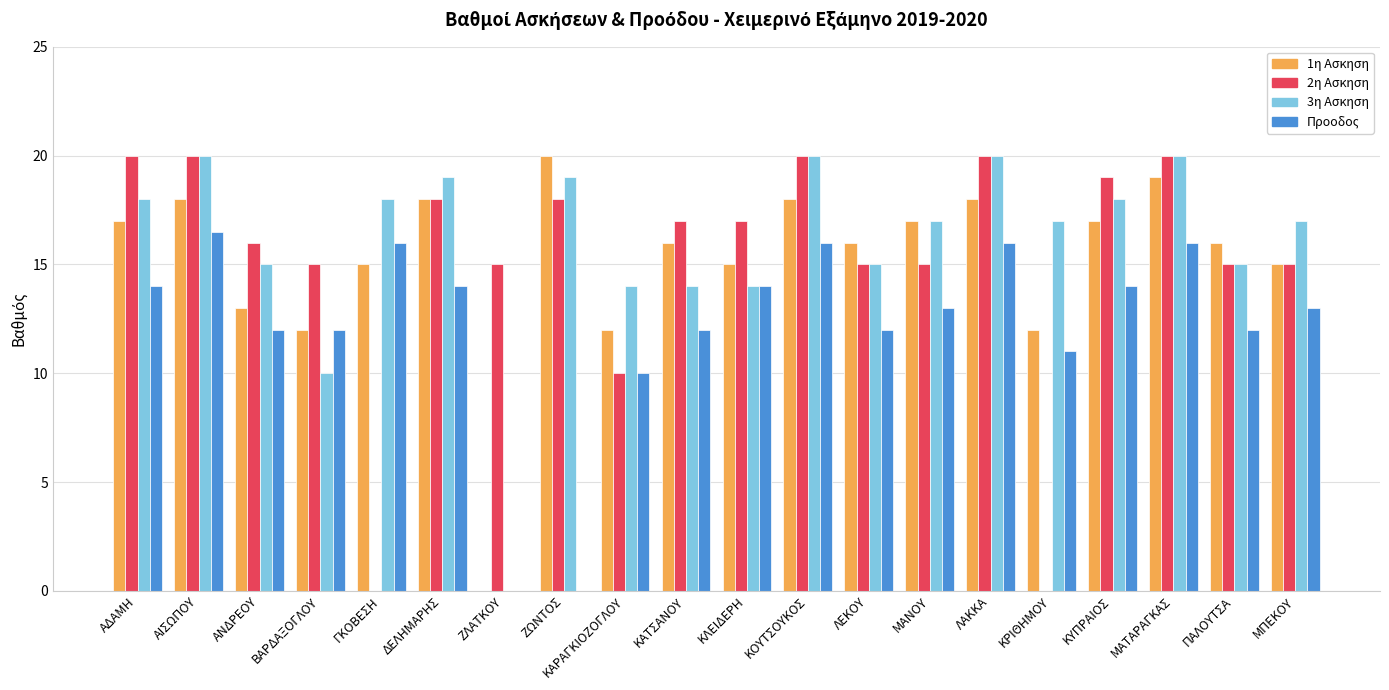

What is the maximum value for 3η Ασκηση?

20.0